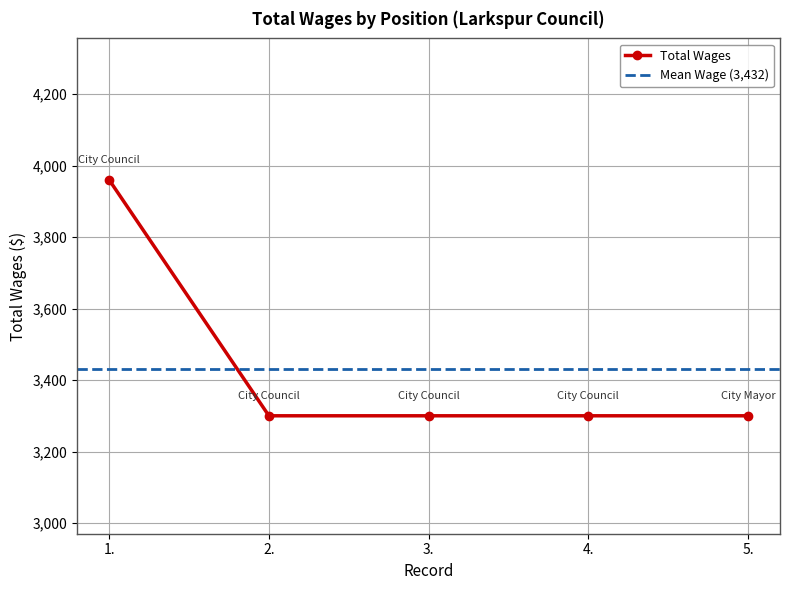

What is the greatest value displayed?

3960